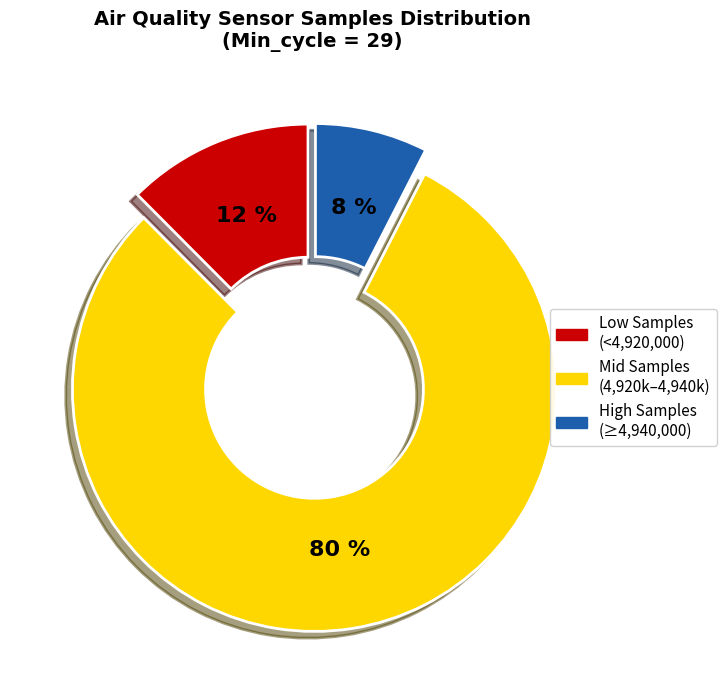

Count the number of slices in the pie.

3